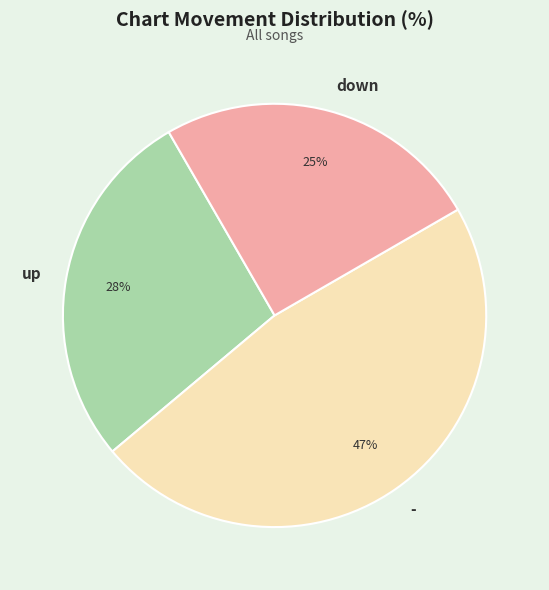

To the nearest percent, what is the average slice percentage?

33%